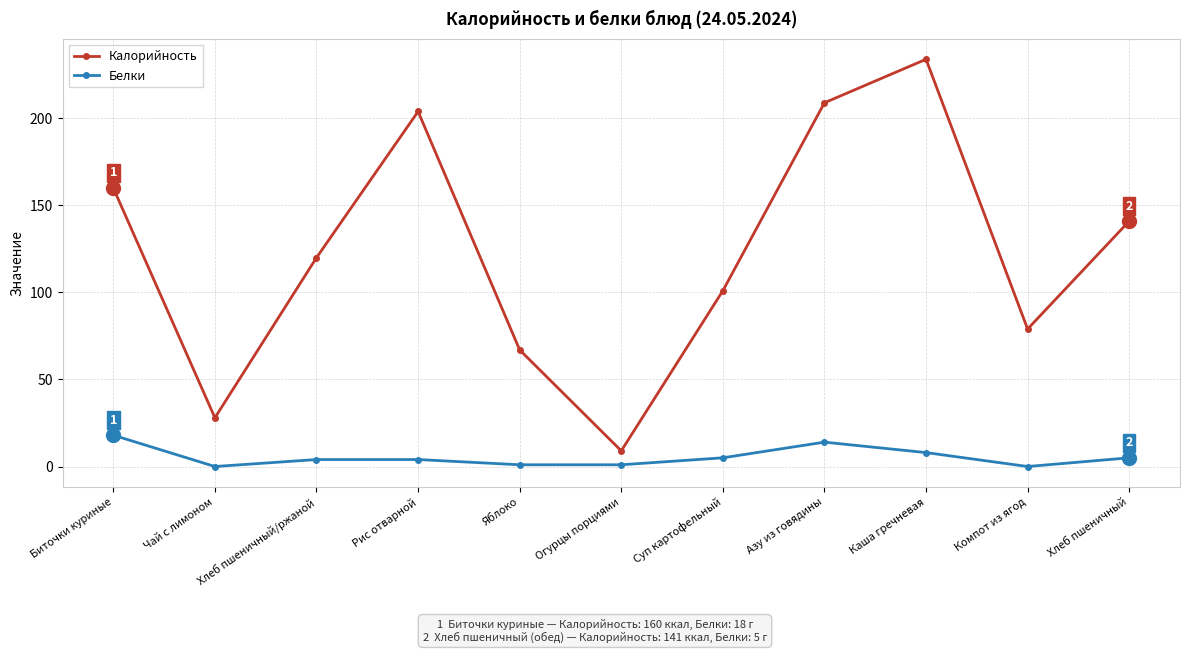

What is the sum of all Белки values?

60